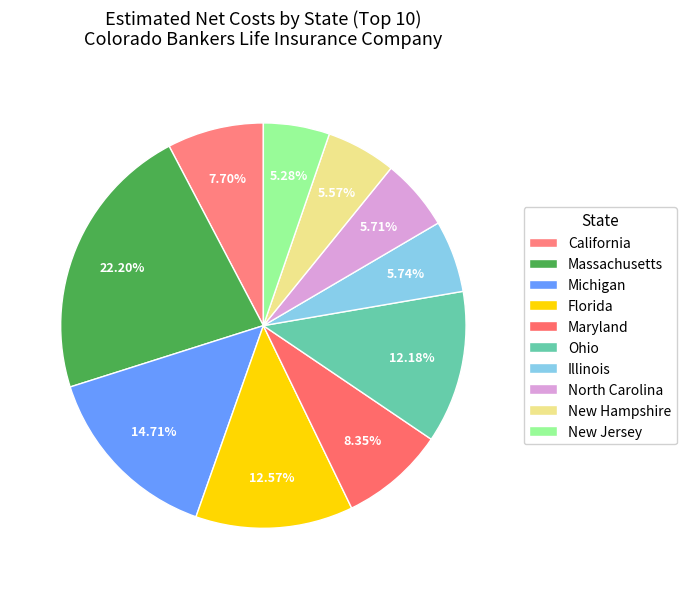

What is the largest slice in the pie chart?

Massachusetts